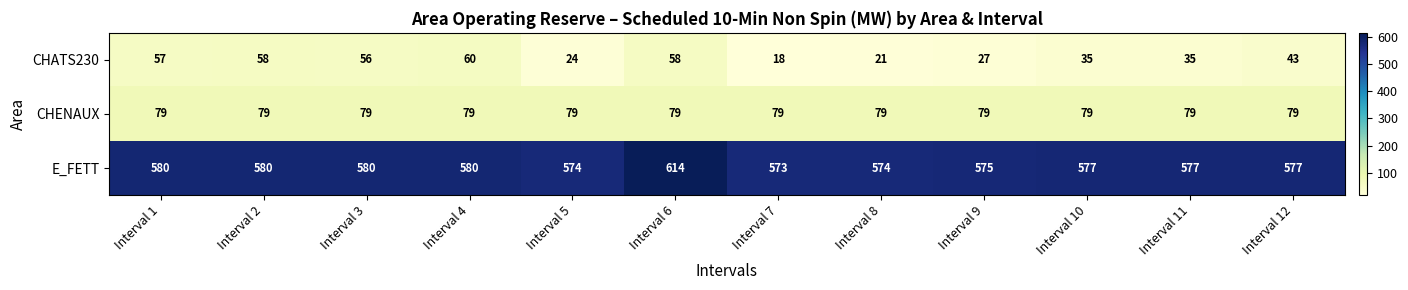

How many distinct data groups are displayed?

3